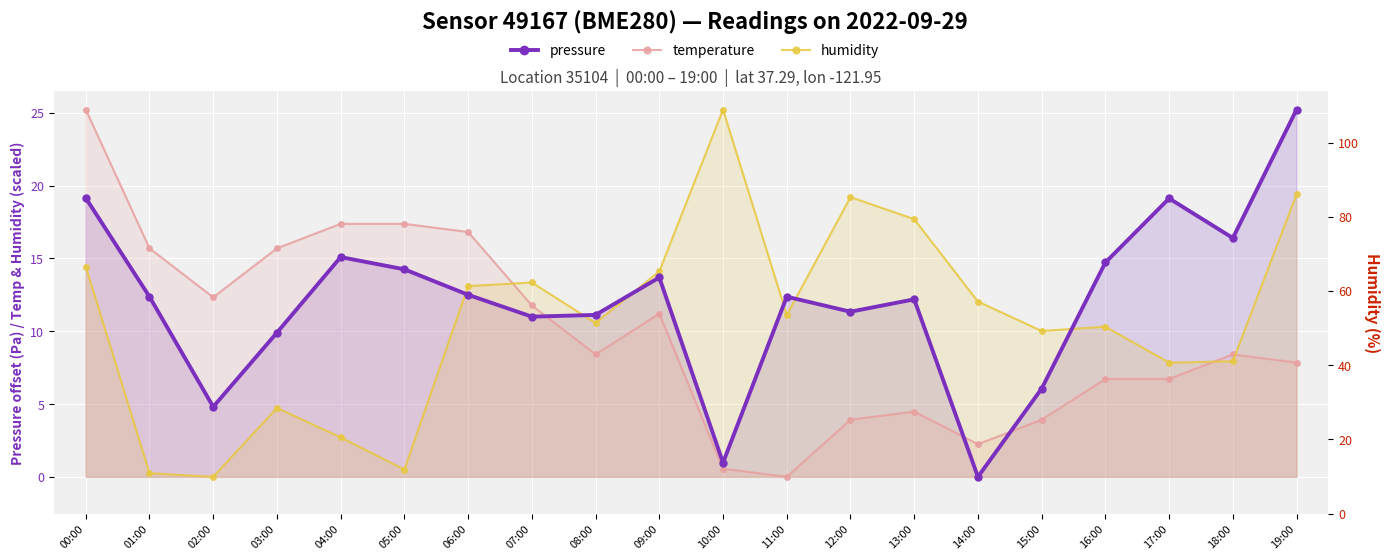

Rank the series at 15:00 from lowest to highest value.

temperature, pressure, humidity